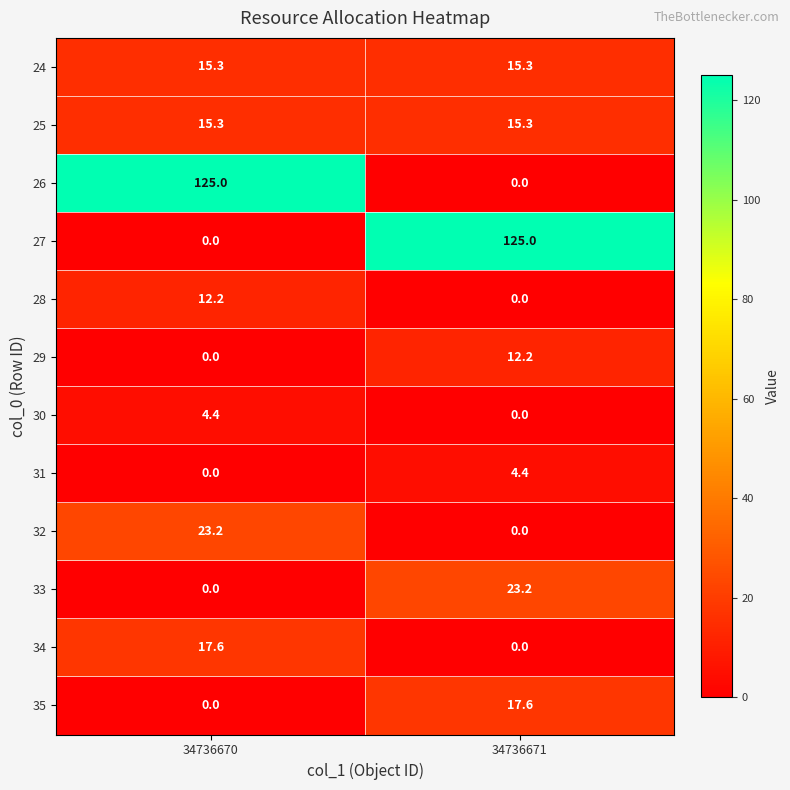

What is the average value of the 28 series?

6.1